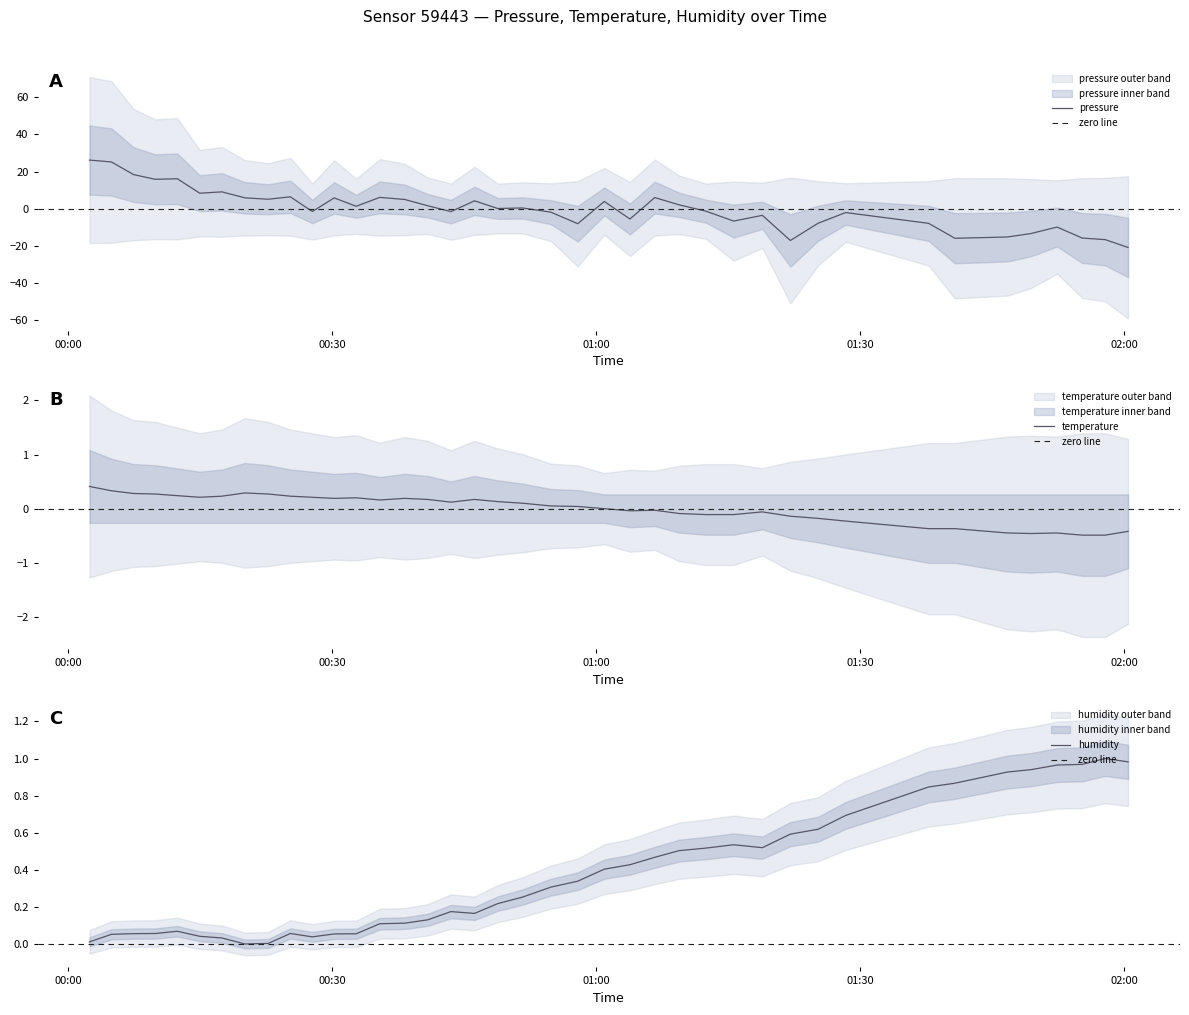

What is the minimum value for pressure?

-20.9